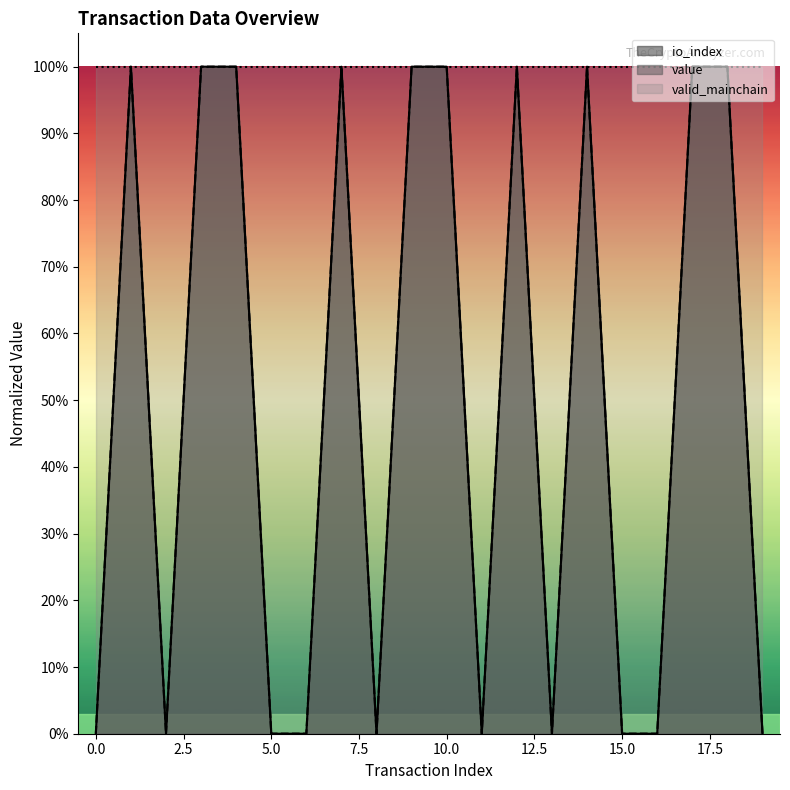

True or false: value and io_index intersect in this chart.

False